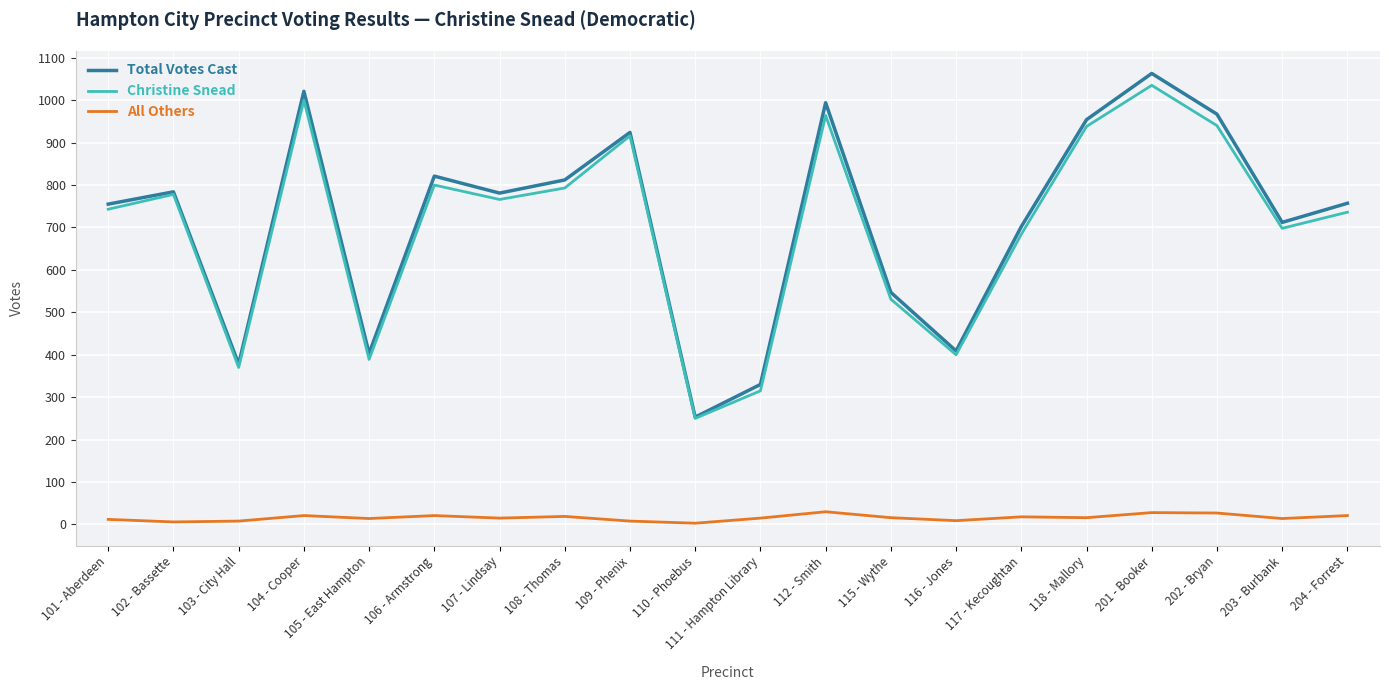

Is it true that Christine Snead equals 606 at 103 - City Hall?

False